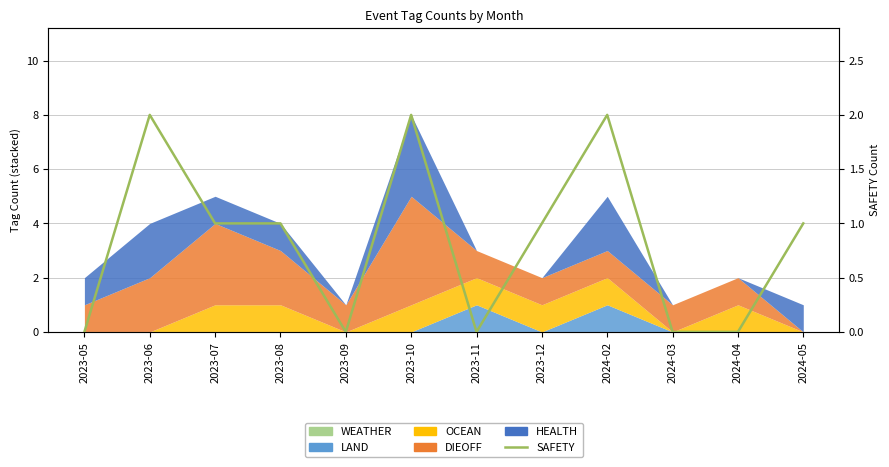

What is the value of the 6th point from the left?

2